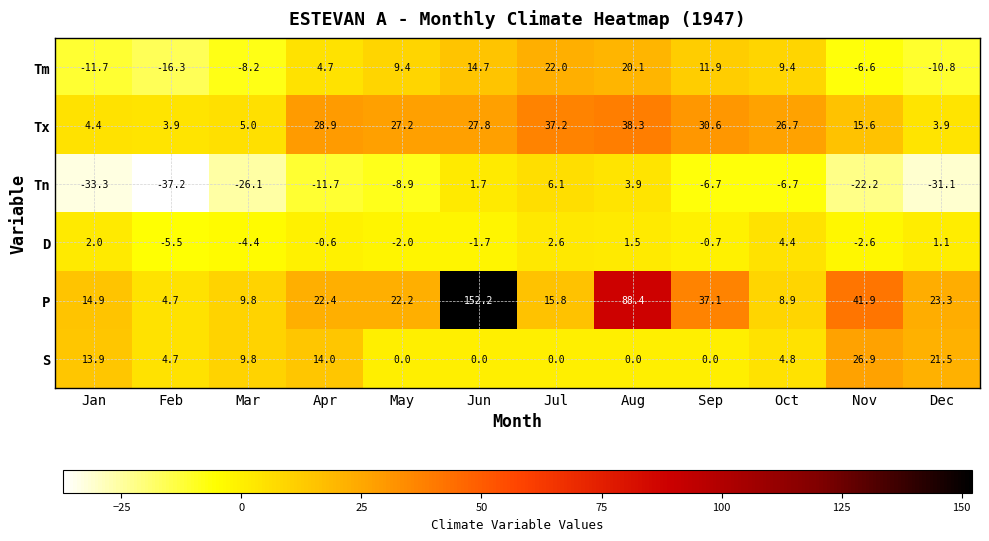

True or false: Tn has a value of -31.1 at Dec.

True